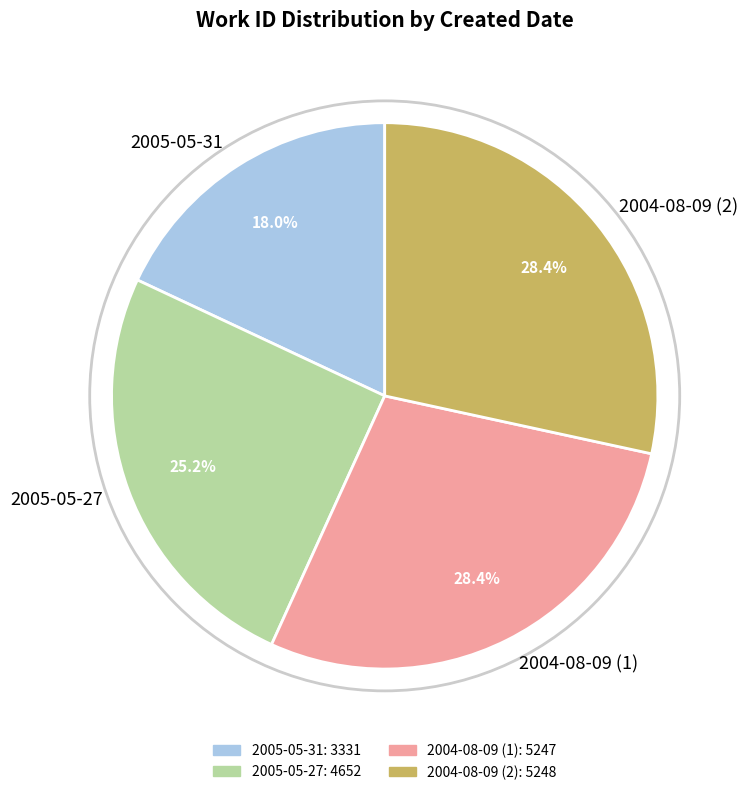

To the nearest percent, what is the combined percentage of 2004-08-09 (2) and 2004-08-09 (1)?

57%